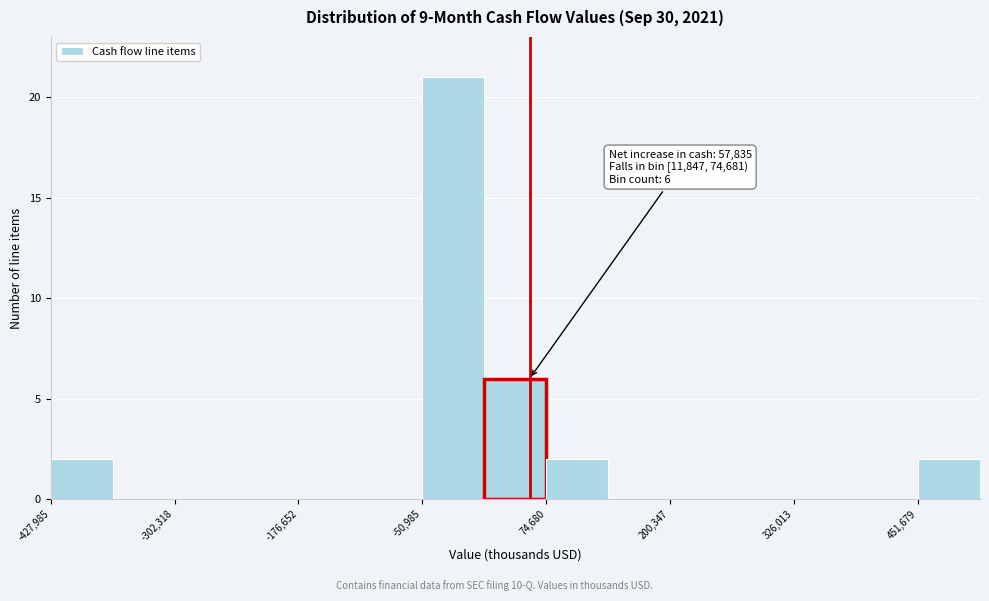

Read against the x-axis, roughly where is the centre of the tallest bar?

-20000